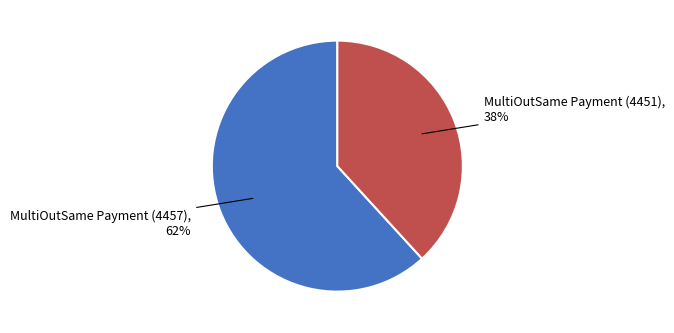

To the nearest percent, what is the difference between the largest and smallest slice percentages?

24%